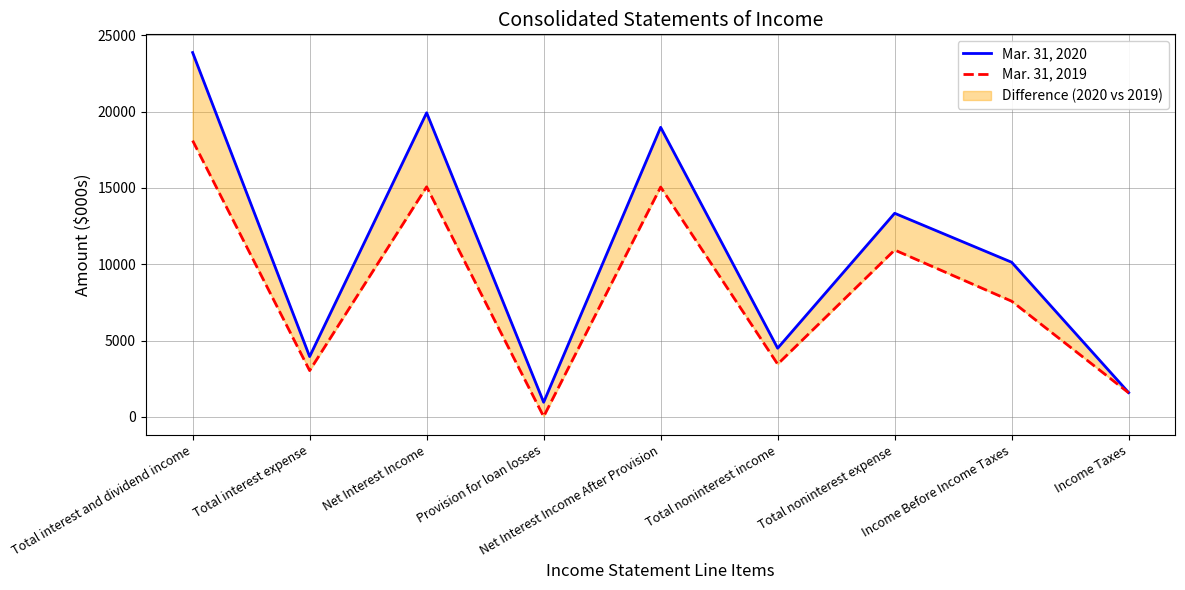

What is the greatest value displayed?

23866